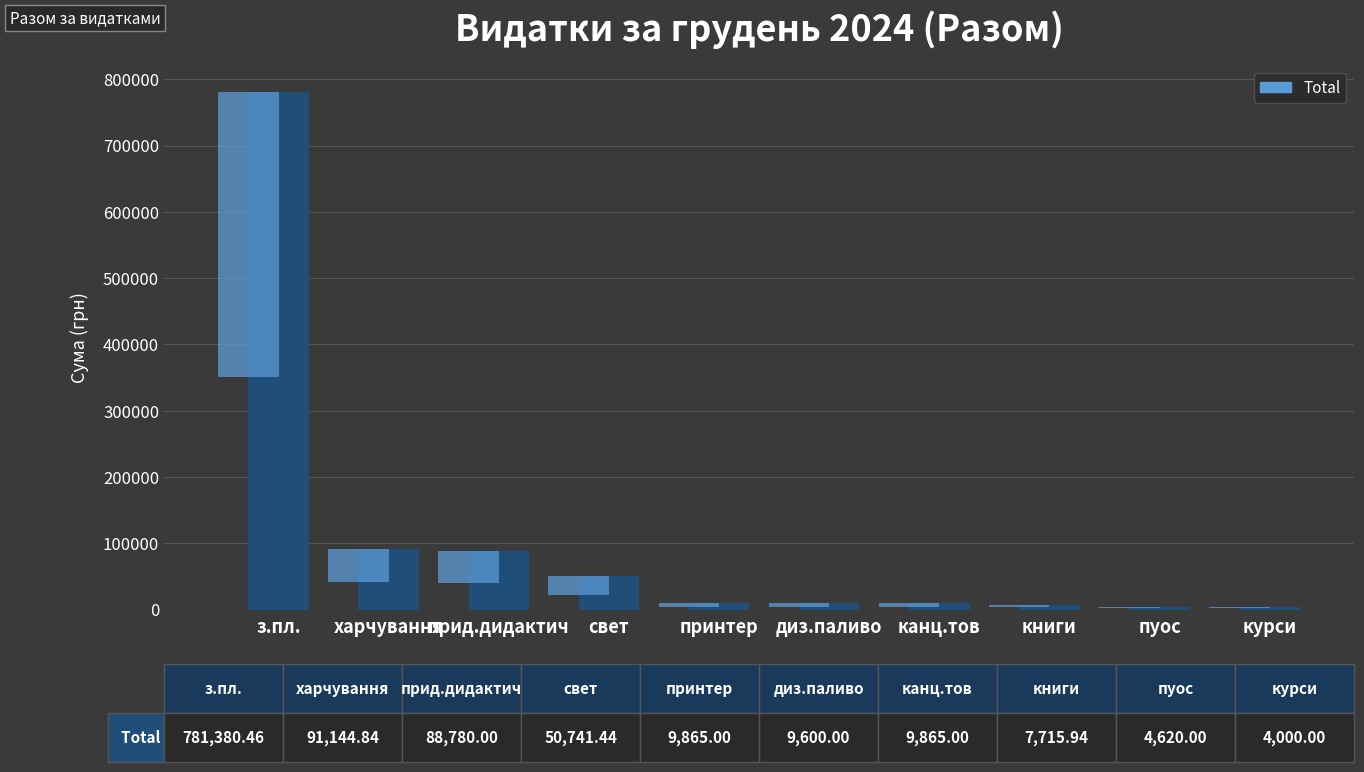

How many bars are there in total?

10